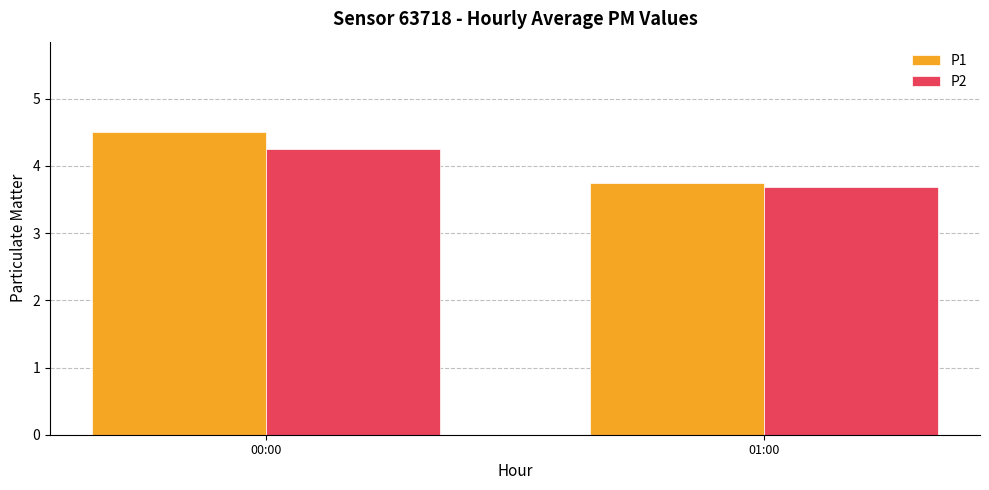

What is the average value of the P1 series?

4.1